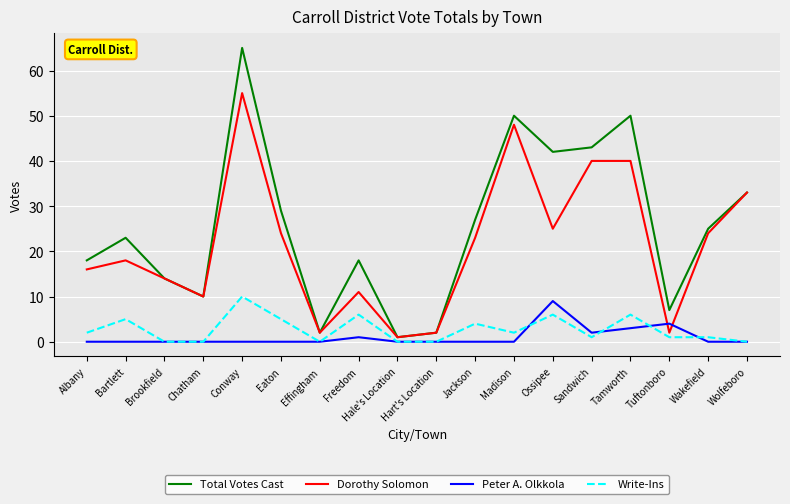

What is the difference between the highest and lowest values at Jackson?

27